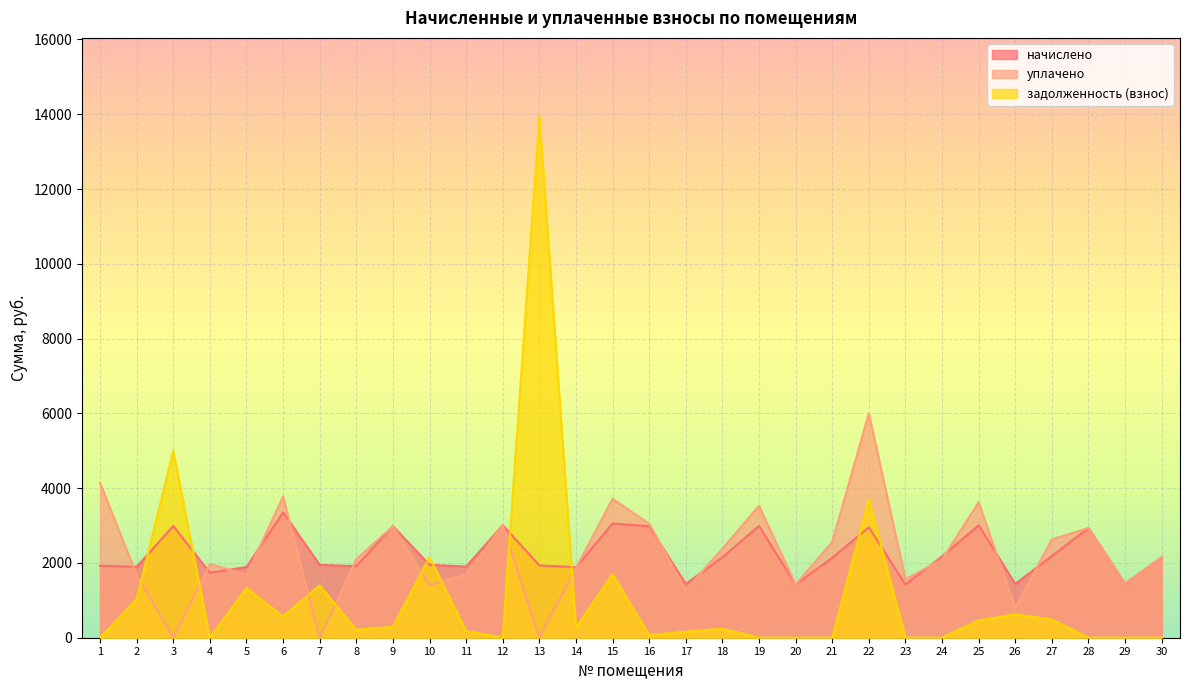

List the labels in order of начислено value, largest first.

6, 15, 12, 25, 3, 19, 9, 16, 22, 28, 27, 24, 18, 30, 21, 7, 10, 13, 1, 8, 11, 2, 5, 14, 4, 29, 17, 26, 20, 23